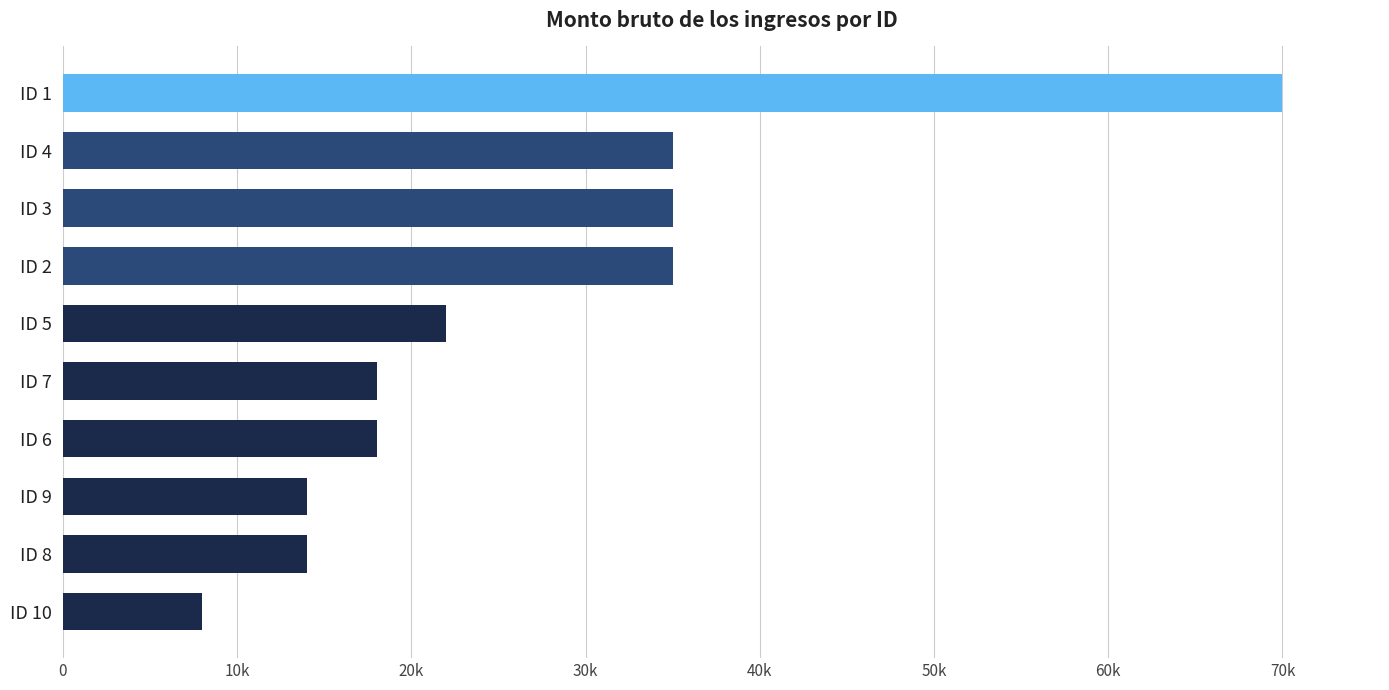

Are the bars horizontal?

Yes